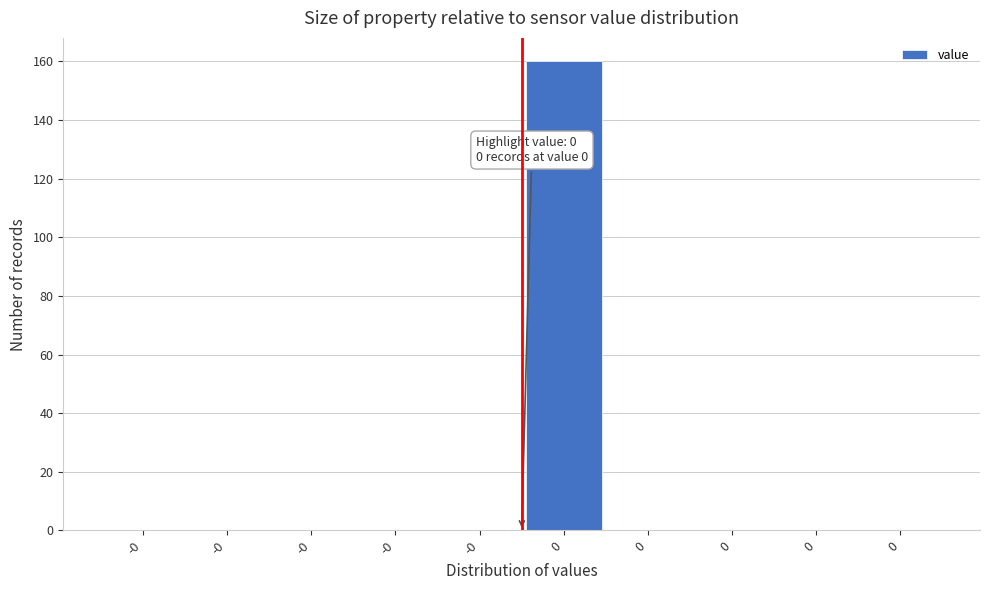

How many categories are shown in the chart?

10